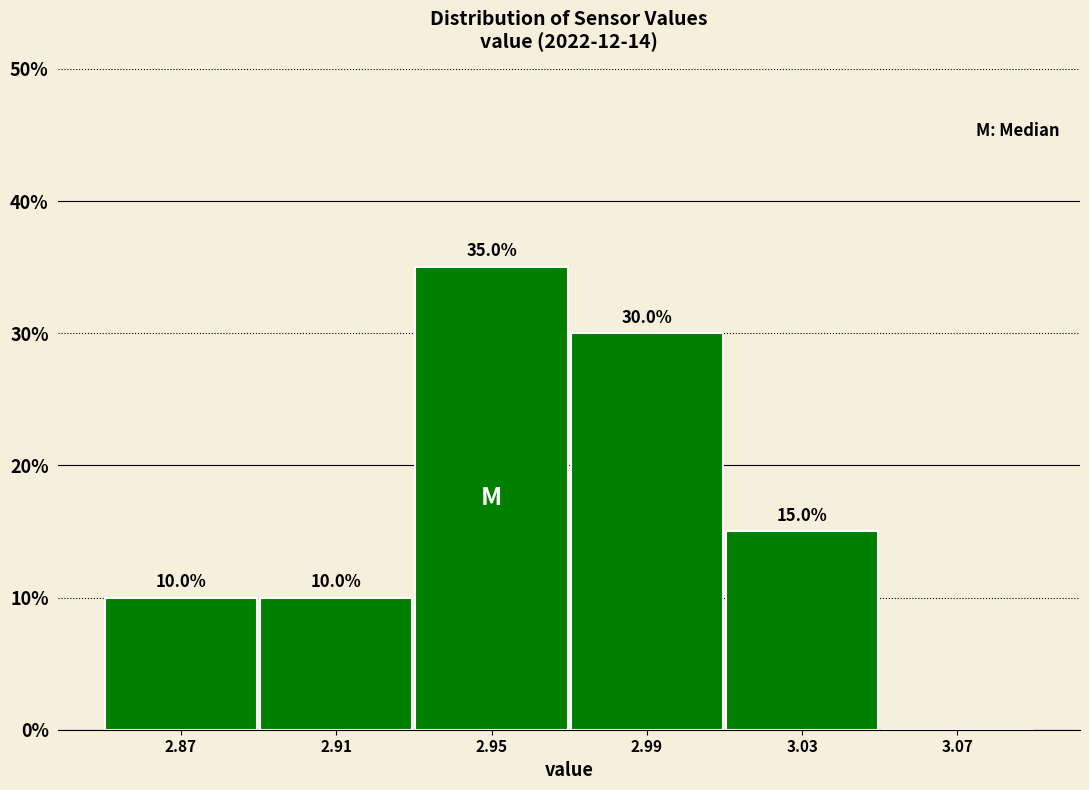

Over which range of the x-axis is the bar tallest?

2.93 to 2.97